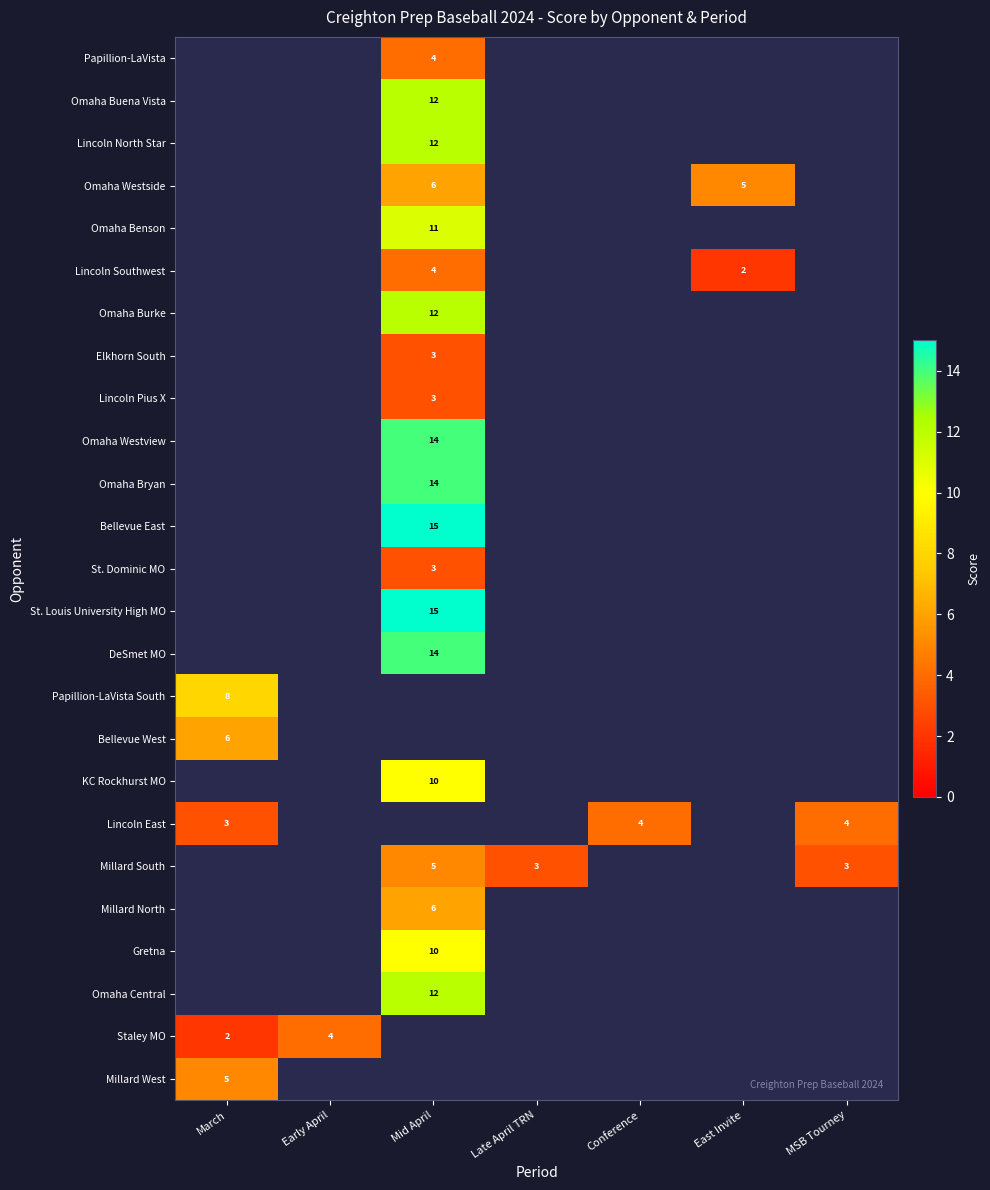

Count the number of data series in this chart.

25